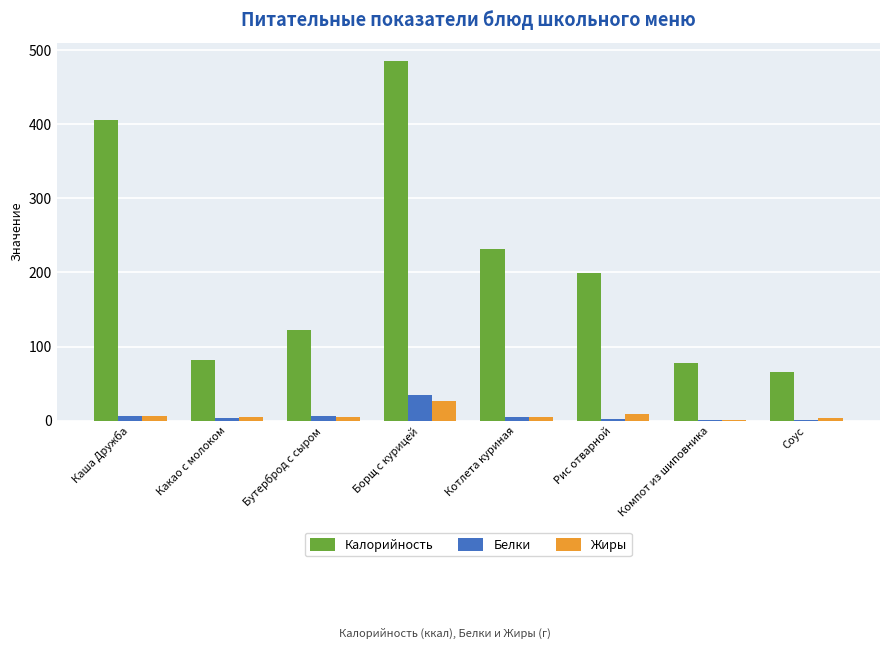

What is the sum of all Белки values?

61.3